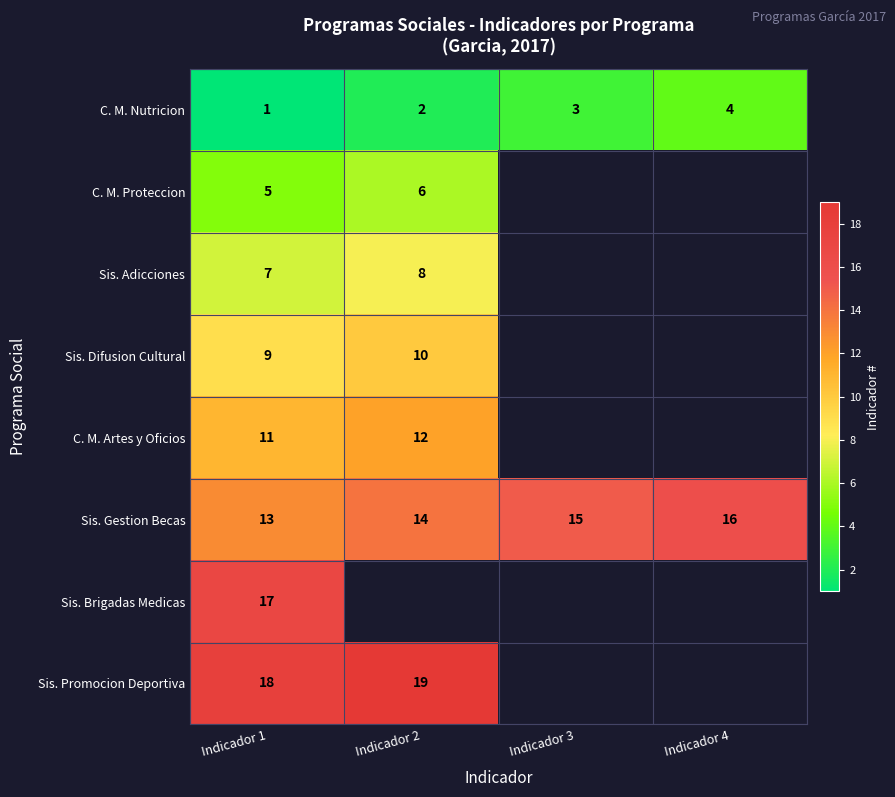

Count the number of data series in this chart.

8